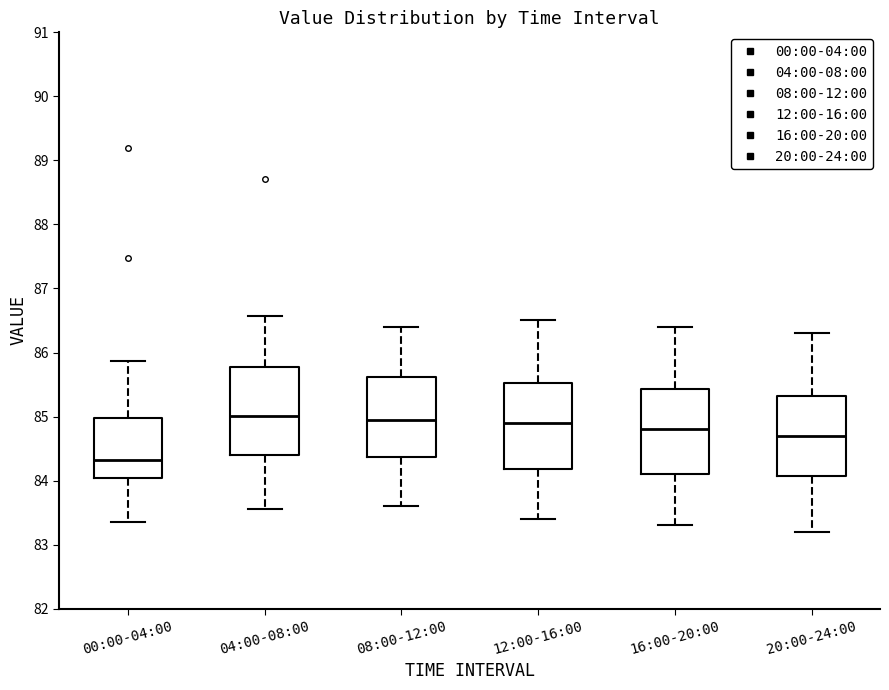

Where does the upper whisker of the box for 16:00-20:00 end on the y-axis? The values are not printed on the chart, so give them approximately, as read against the axis.

86.4